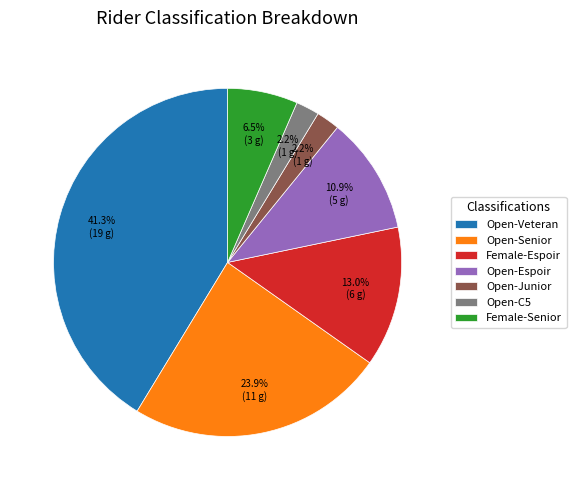

To the nearest percent, what percentage of the pie is Open-C5?

2%